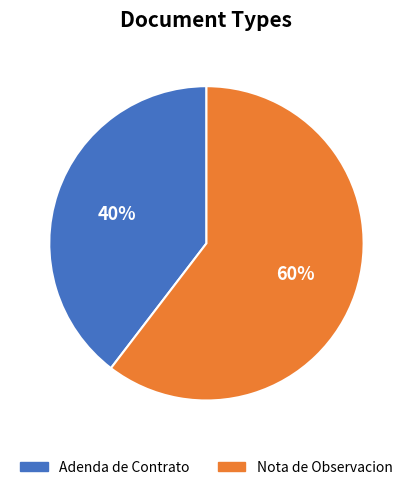

To the nearest percent, what portion does Adenda de Contrato represent?

40%